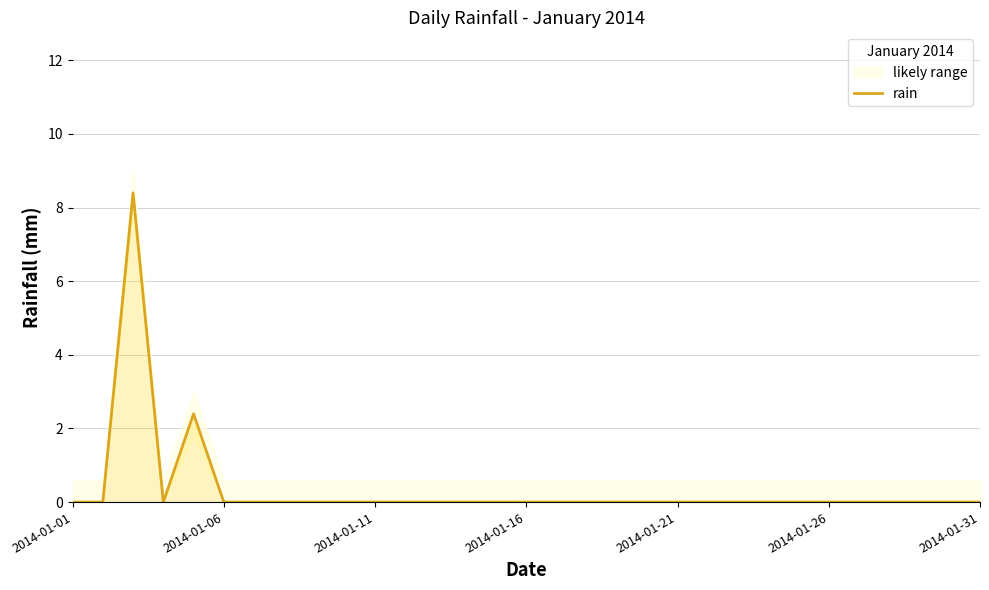

What is the difference between the maximum and minimum values?

8.4